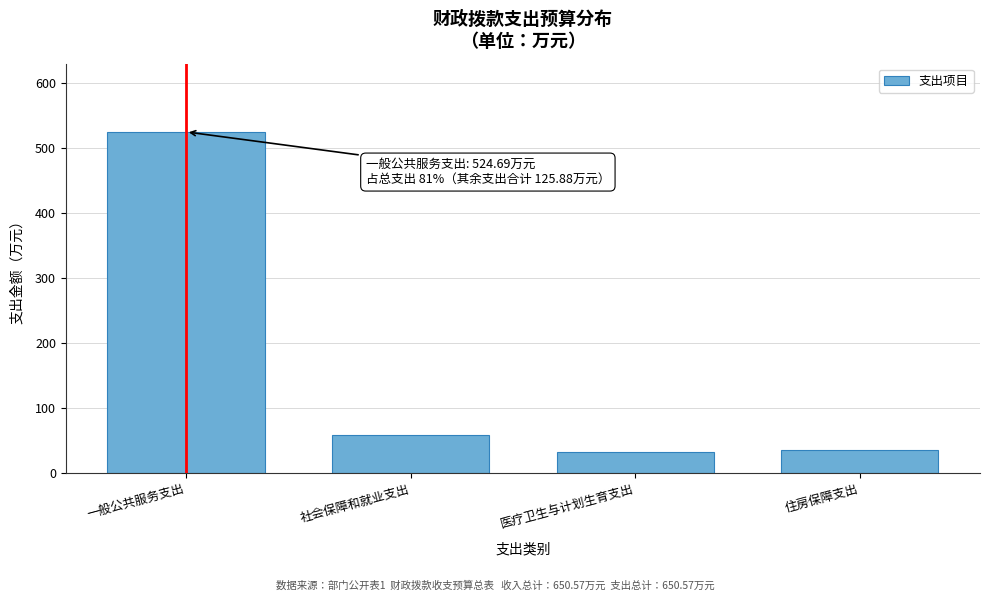

What is the label of the 3rd bar from the right?

社会保障和就业支出